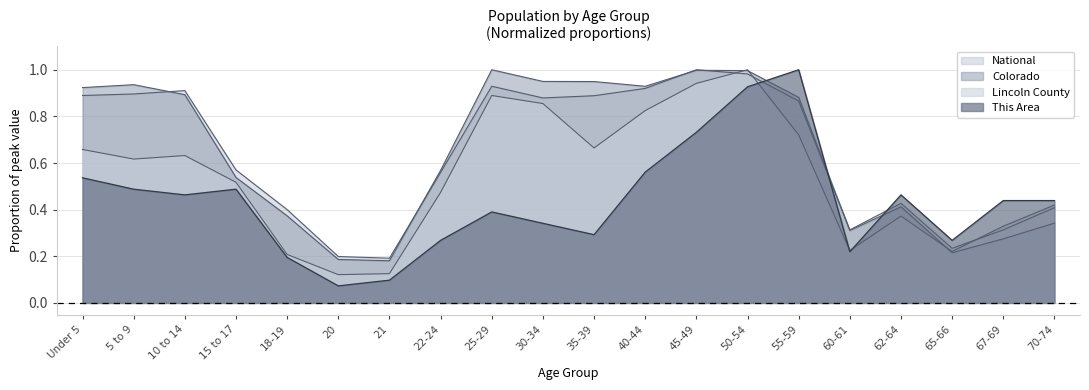

At how many categories does at least one series exceed 0?

20